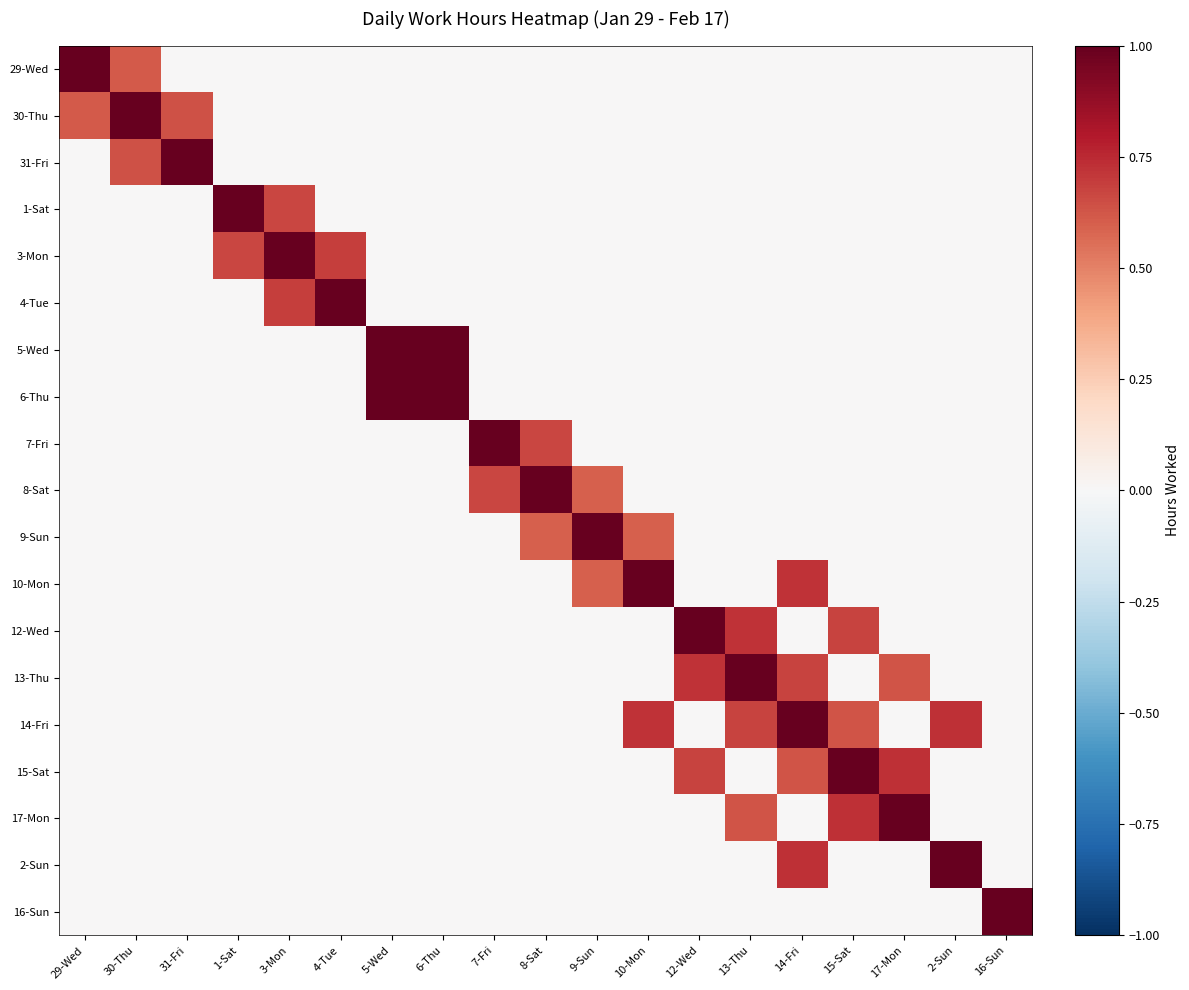

What is the total value across all series at 4-Tue?

1.7